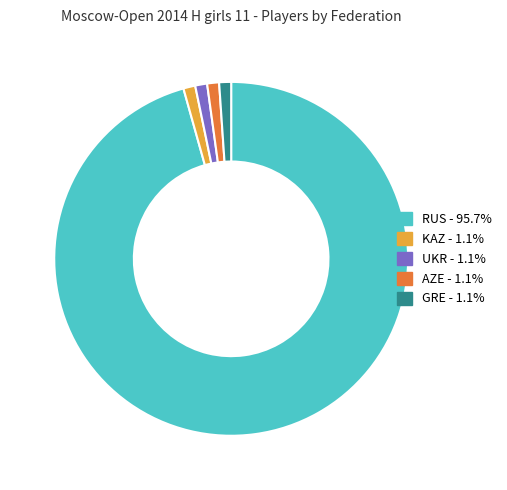

How many segments does this pie chart have?

5